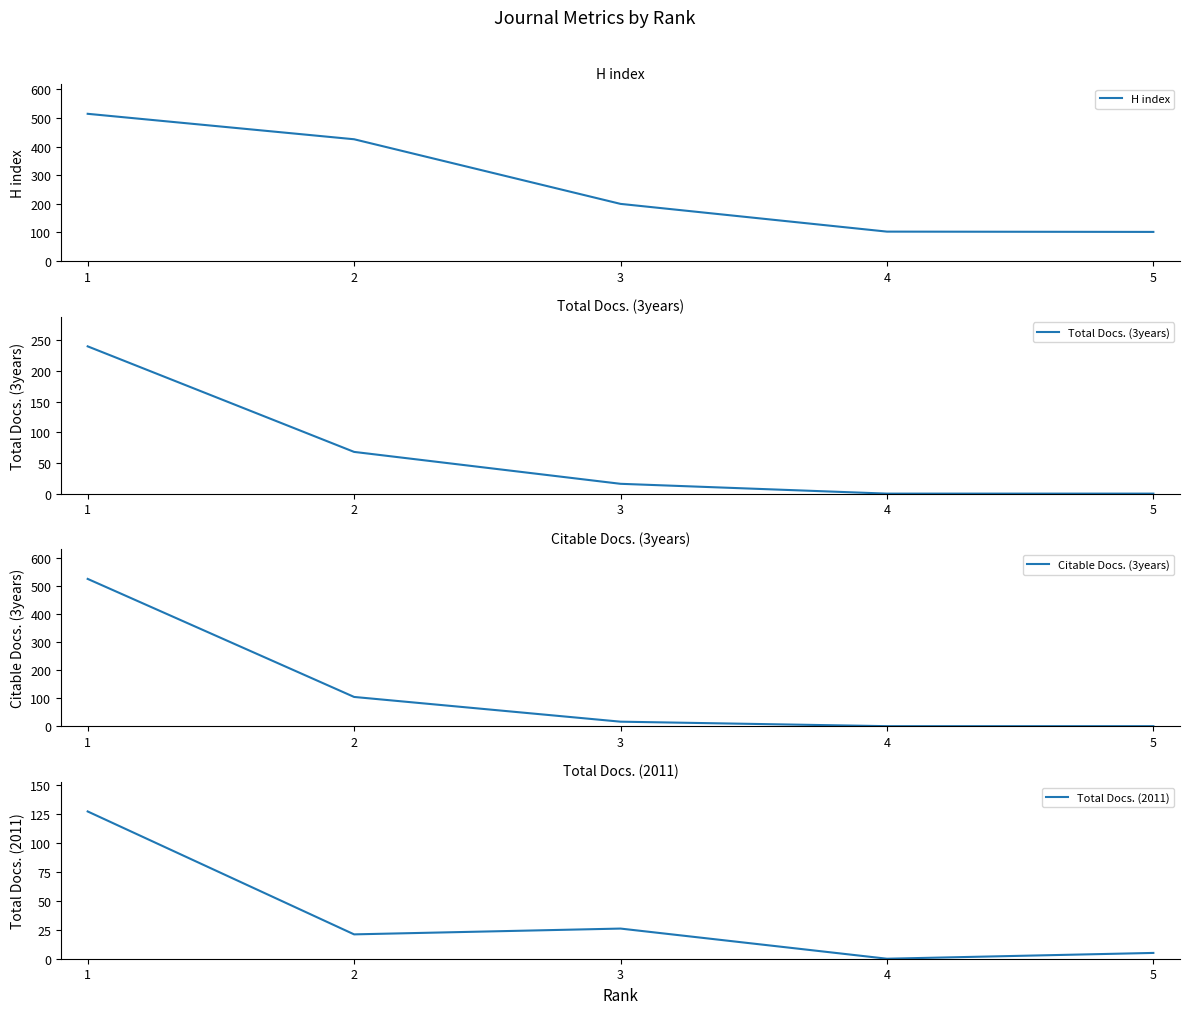

What is the difference between the second highest and second lowest values in the H index series?

323